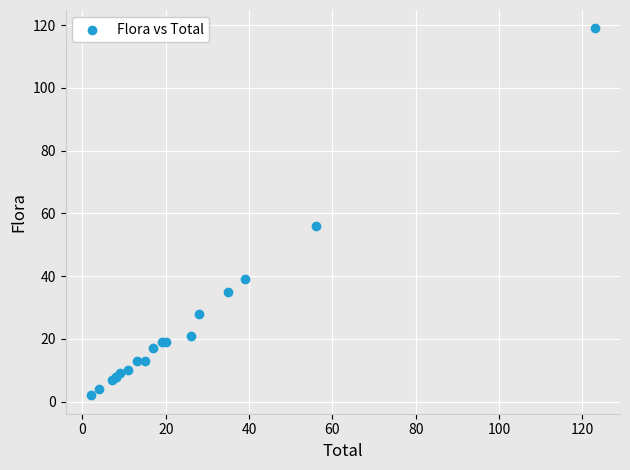

What Y value in the scatter plot is closest to 60?

56